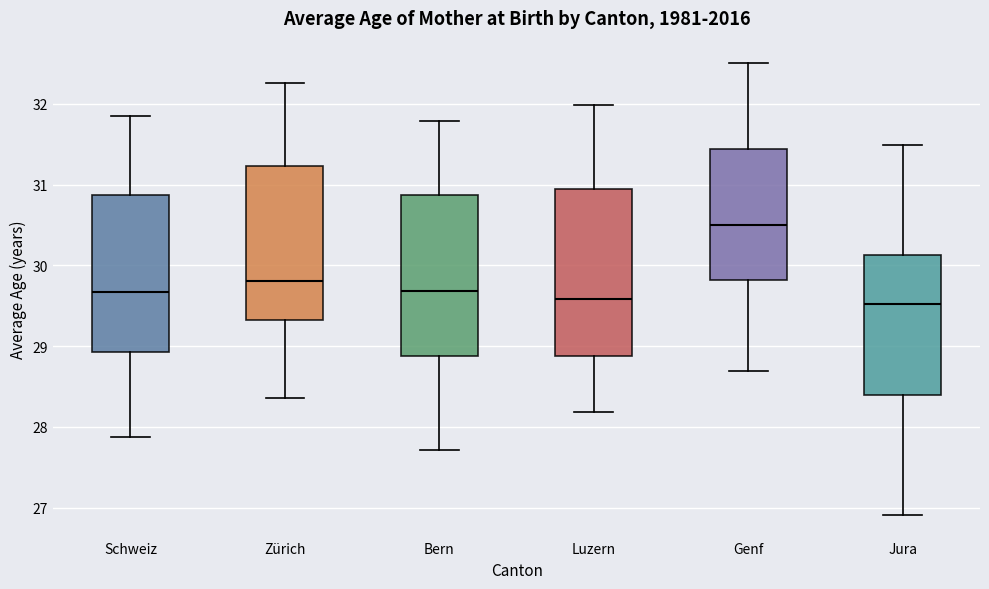

Reading left to right, transcribe this box plot: for each box, give where its median line is, the range the box spans, and where its two whiskers end, as read against the y-axis. The values are not printed on the chart, so give them approximately, as read against the axis.

Schweiz: median 29.7, box 28.9 to 30.9, whiskers 27.9 to 31.8
Zürich: median 29.8, box 29.3 to 31.2, whiskers 28.4 to 32.3
Bern: median 29.7, box 28.9 to 30.9, whiskers 27.7 to 31.8
Luzern: median 29.6, box 28.9 to 30.9, whiskers 28.2 to 32.0
Genf: median 30.5, box 29.8 to 31.4, whiskers 28.7 to 32.5
Jura: median 29.5, box 28.4 to 30.1, whiskers 26.9 to 31.5